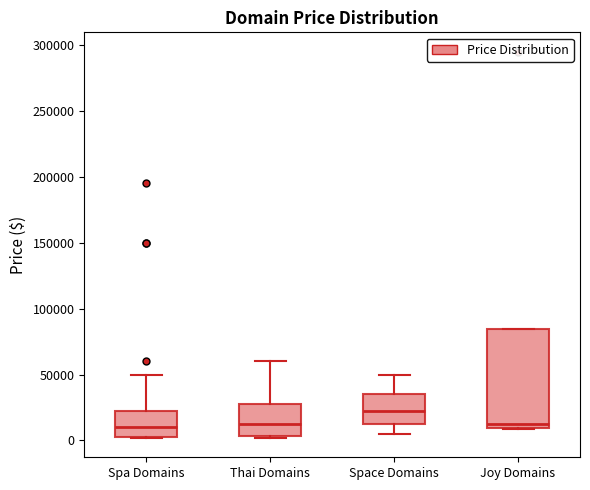

Comparing the boxes themselves (not the whiskers), which one is the tallest?

Joy Domains